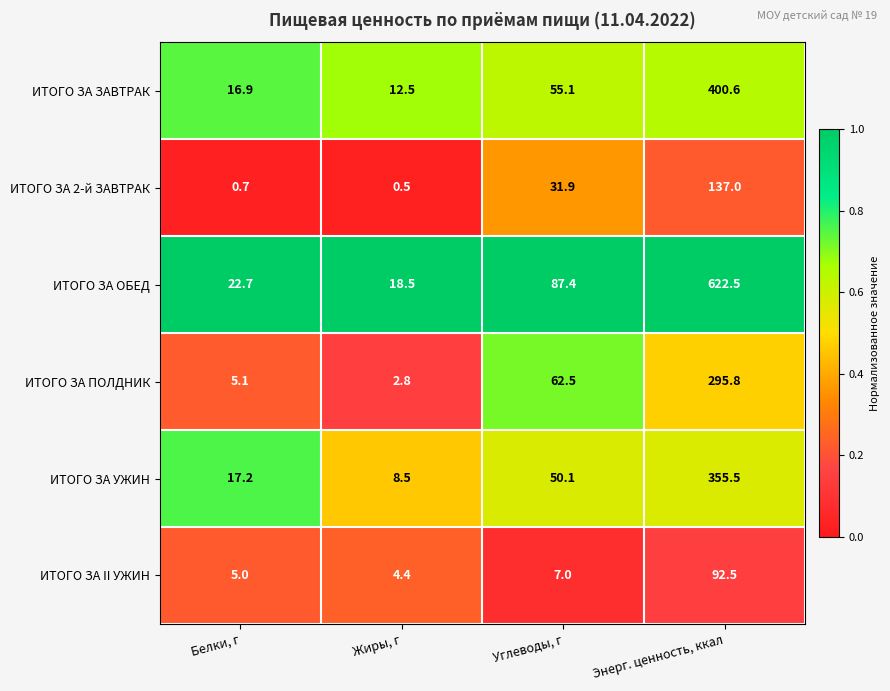

At Углеводы, г, list the series in order from largest to smallest.

ИТОГО ЗА ОБЕД, ИТОГО ЗА ПОЛДНИК, ИТОГО ЗА ЗАВТРАК, ИТОГО ЗА УЖИН, ИТОГО ЗА 2-й ЗАВТРАК, ИТОГО ЗА II УЖИН